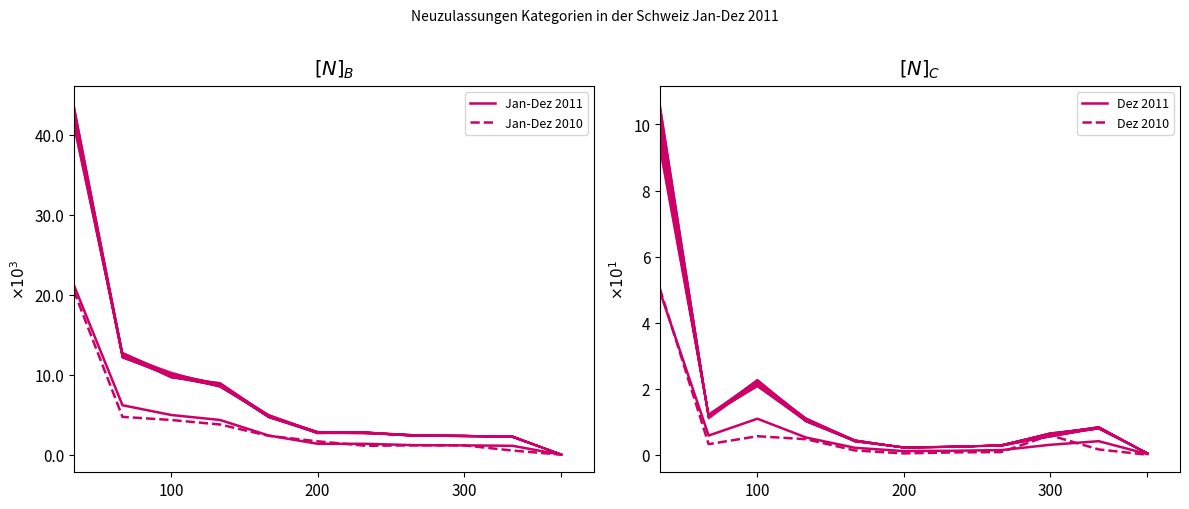

True or false: Dez 2011 (main) and Dez 2011 intersect in this chart.

False